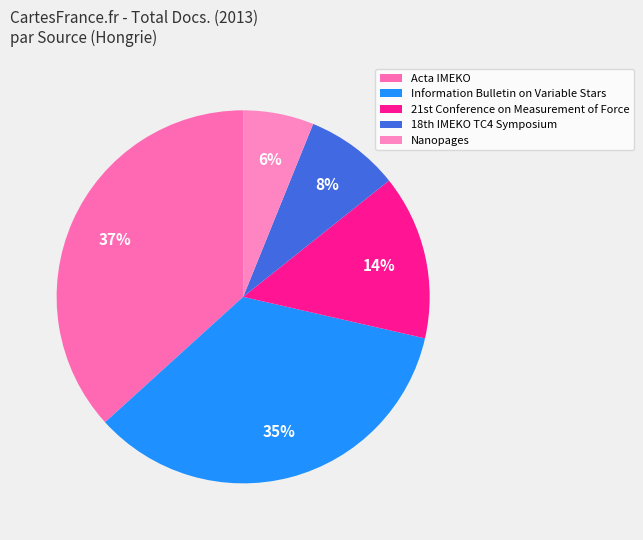

What is the smallest slice in the pie chart?

Nanopages